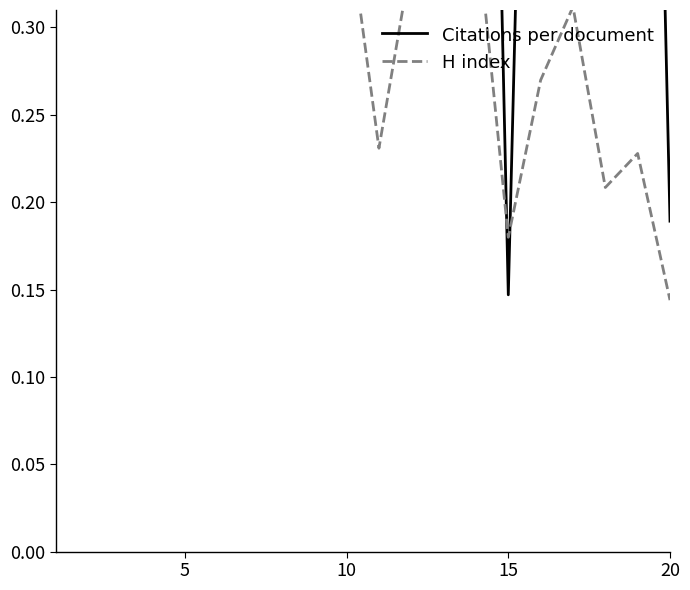

True or false: Citations per document has a value of 1.0 at 16.

False